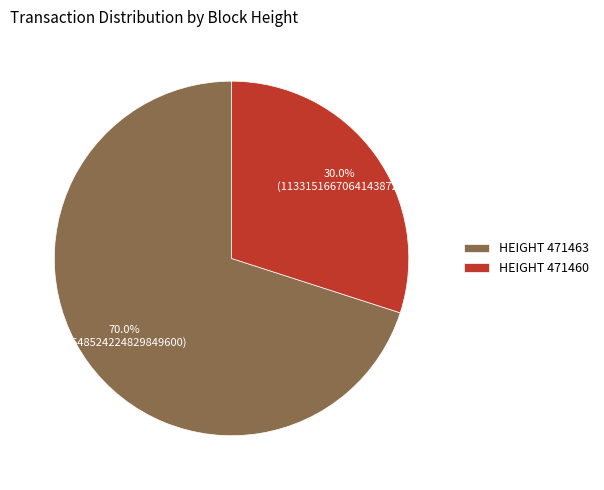

What percentage do HEIGHT 471463 and HEIGHT 471460 together represent?

100.0%